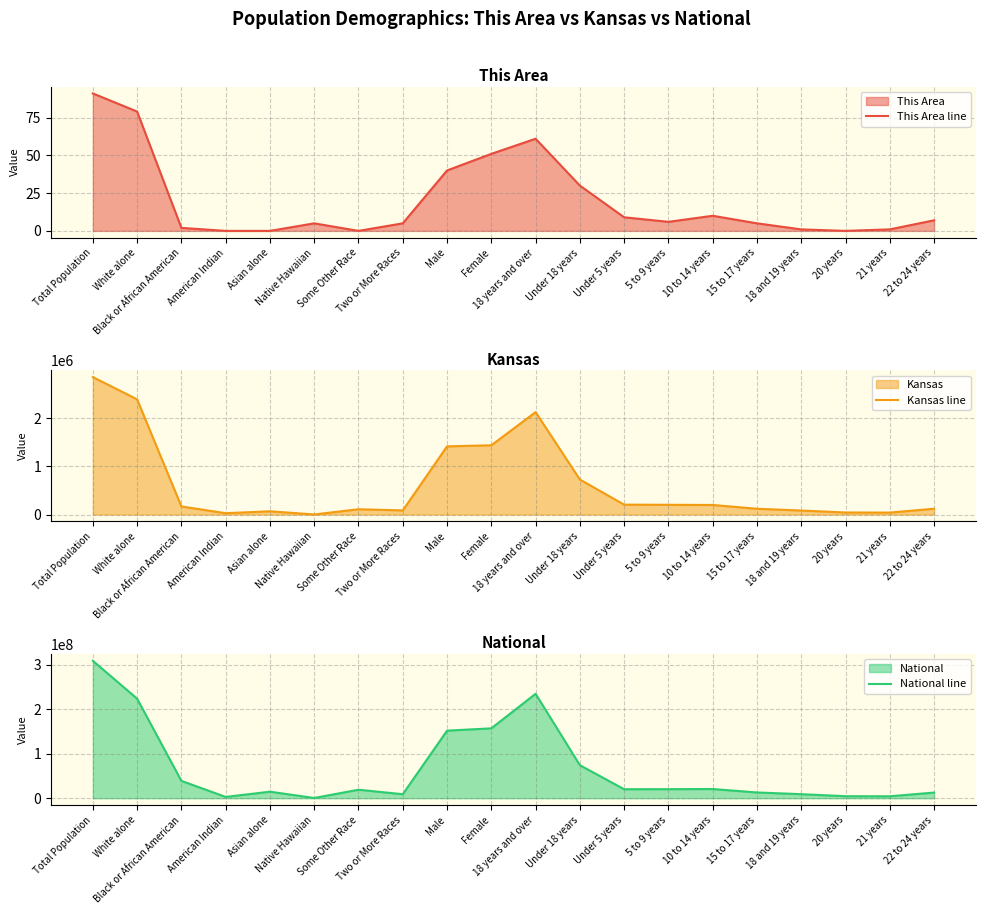

At how many categories does at least one series exceed 85486113?

5